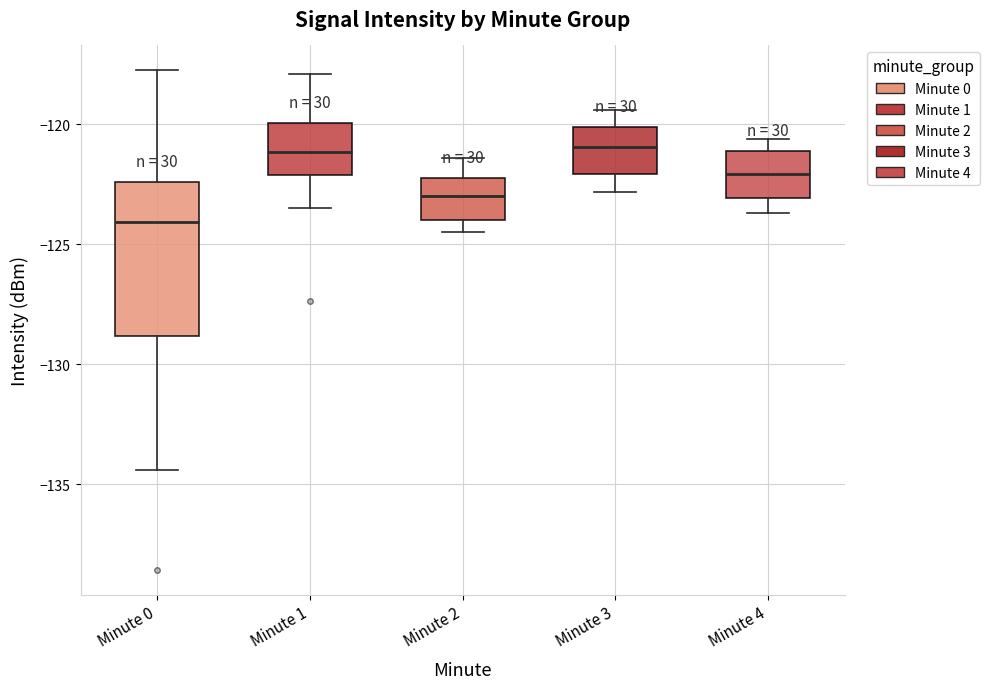

Reading left to right, read every box against the y-axis: the position of its median line, the range the box covers, and the ends of its whiskers. The values are not printed on the chart, so give them approximately, as read against the axis.

Minute 0: median -124.0, box -129.0 to -122.5, whiskers -134.5 to -117.5
Minute 1: median -121.0, box -122.0 to -120.0, whiskers -123.5 to -118.0
Minute 2: median -123.0, box -124.0 to -122.0, whiskers -124.5 to -121.5
Minute 3: median -121.0, box -122.0 to -120.0, whiskers -123.0 to -119.5
Minute 4: median -122.0, box -123.0 to -121.0, whiskers -123.5 to -120.5